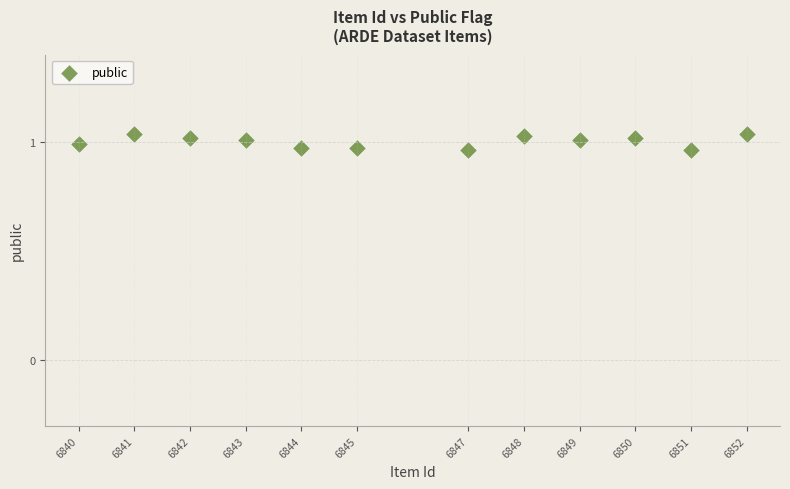

How many points are shown in the scatter plot?

12